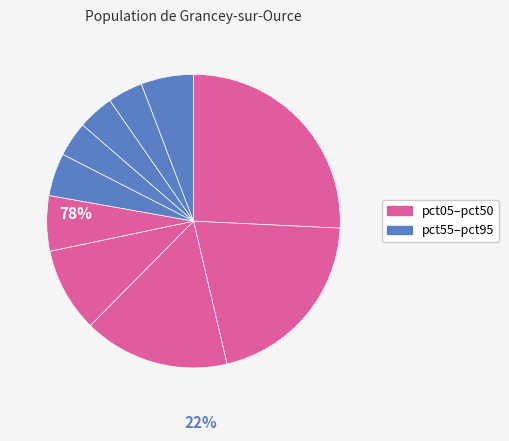

Rank the categories by value from lowest to highest.

pct65, pct85, pct75, pct55, pct95, pct45, pct35, pct25, pct15, pct05